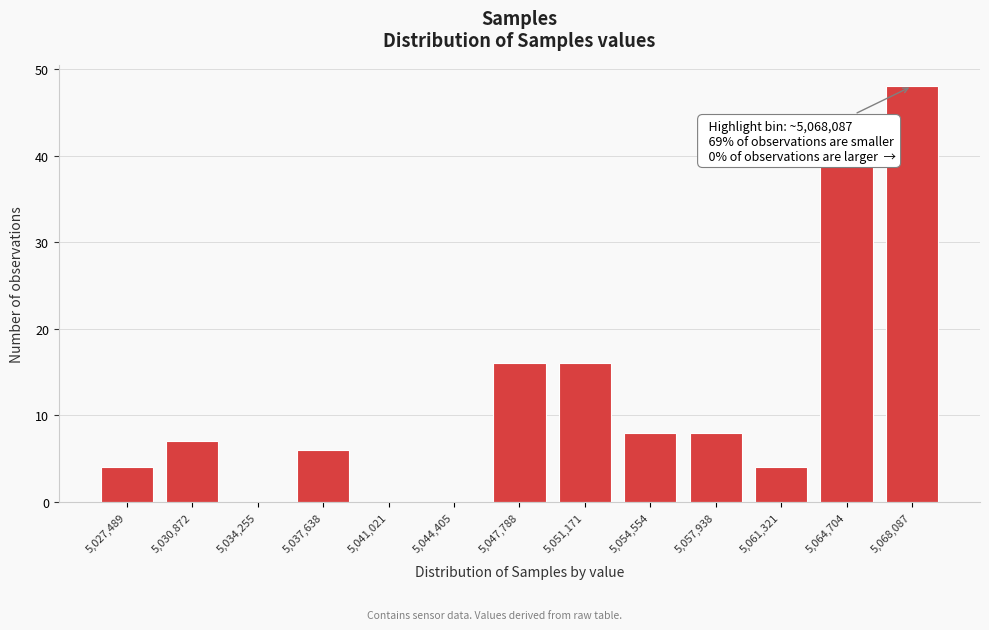

Reading right to left, what are all the values shown in this chart?

5,068,087=48	5,064,704=39	5,061,321=4	5,057,938=8	5,054,554=8	5,051,171=16	5,047,788=16	5,044,405=0	5,041,021=0	5,037,638=6	5,034,255=0	5,030,872=7	5,027,489=4